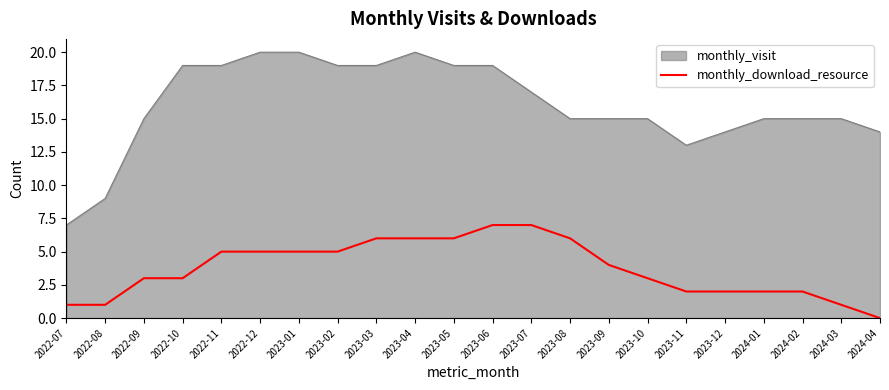

Is the value of monthly_download_resource at 2023-05 greater than the value of monthly_visit at 2023-06?

No